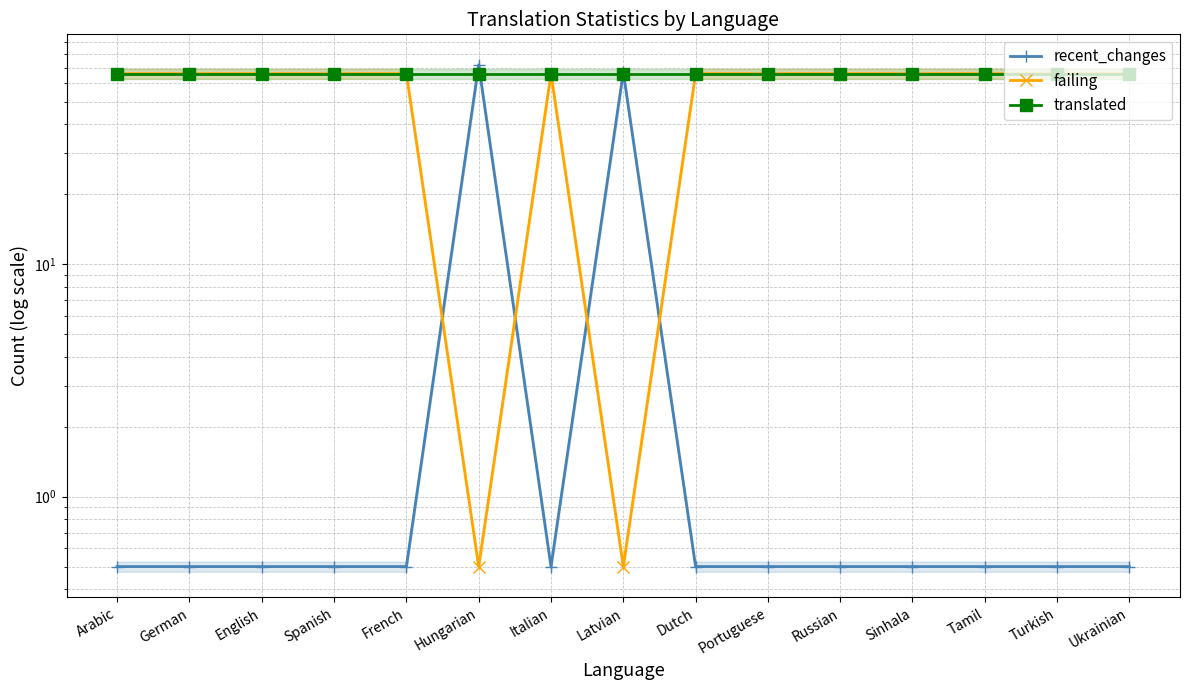

Where is the first local maximum for recent_changes?

Hungarian